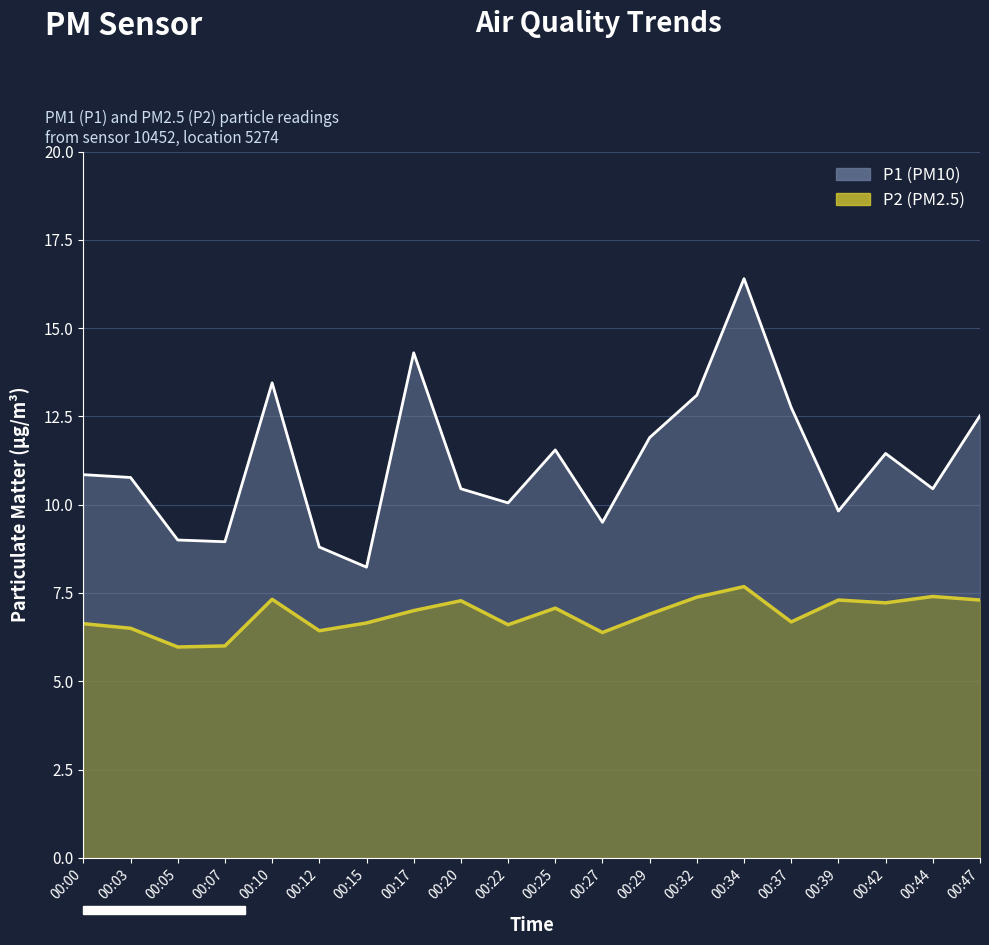

At which category does P2 reach its first local valley?

00:05